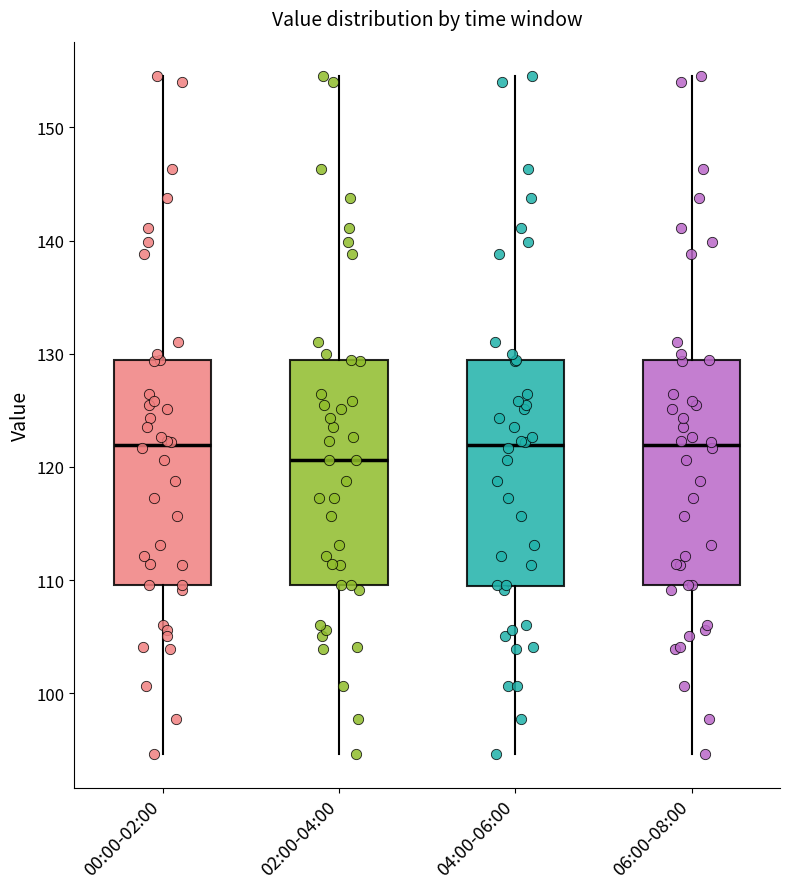

Reading left to right, read every box against the y-axis: the position of its median line, the range the box covers, and the ends of its whiskers. The values are not printed on the chart, so give them approximately, as read against the axis.

00:00-02:00: median 122, box 110 to 129, whiskers 95 to 155
02:00-04:00: median 121, box 110 to 129, whiskers 95 to 155
04:00-06:00: median 122, box 109 to 129, whiskers 95 to 155
06:00-08:00: median 122, box 110 to 129, whiskers 95 to 155